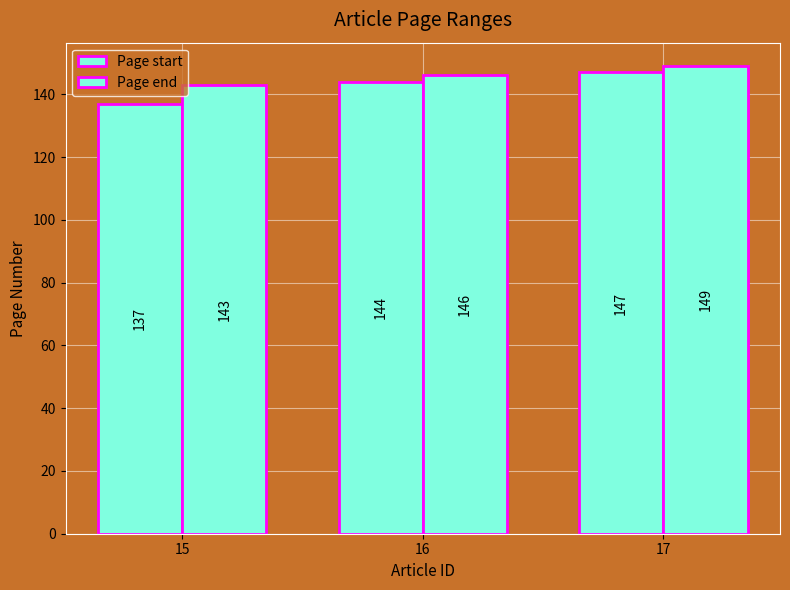

How many bars are there in each group?

2